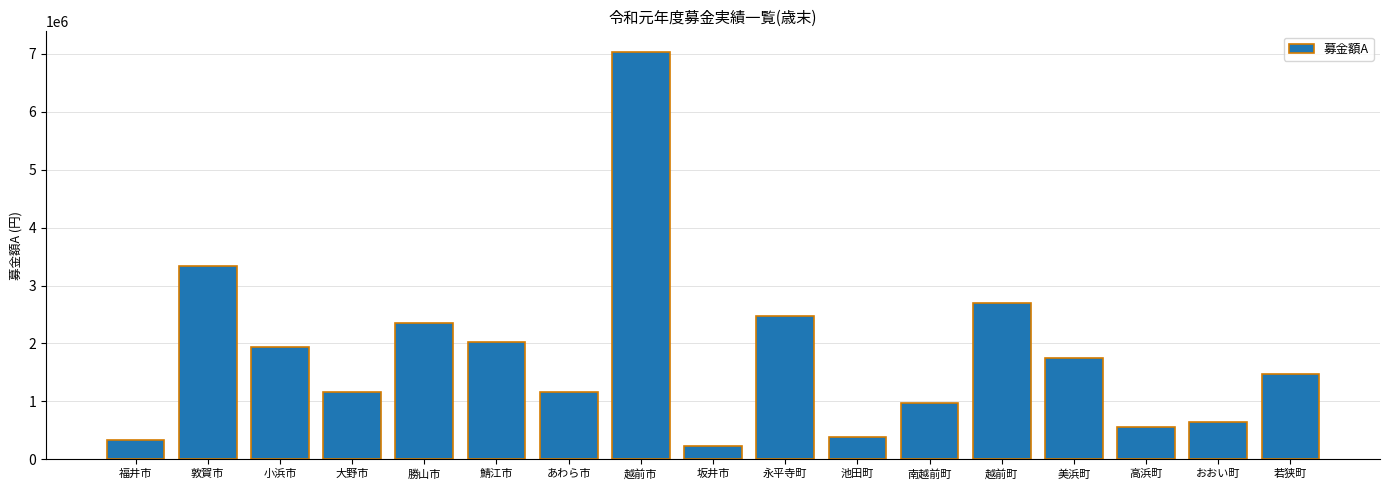

What is the change in value from 敦賀市 to 池田町?

-2943432